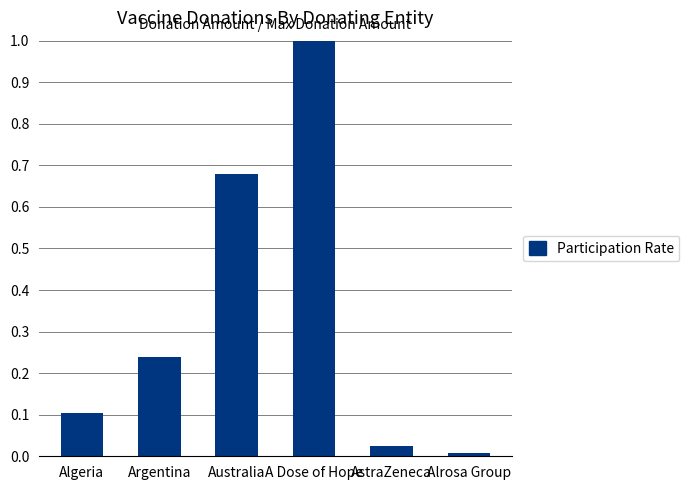

Does the chart contain stacked bars?

No